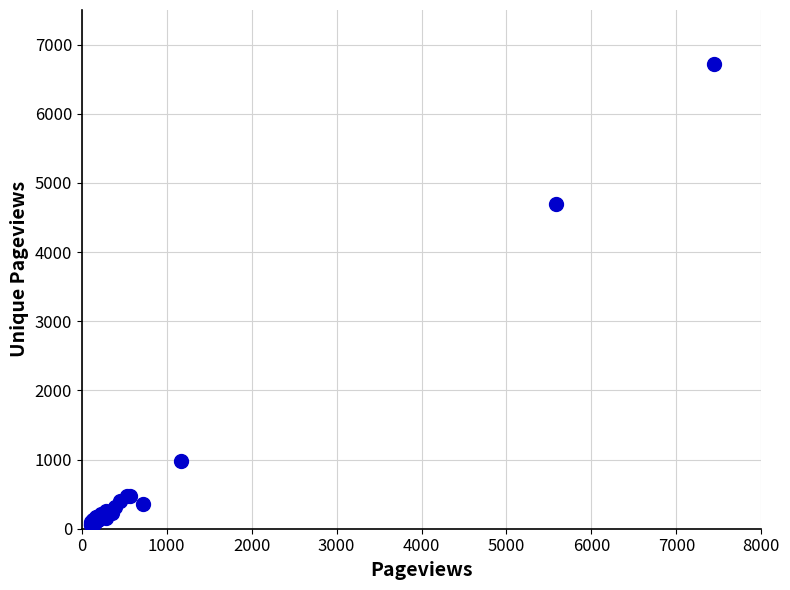

What Y value in the scatter plot is closest to 3386?

4692